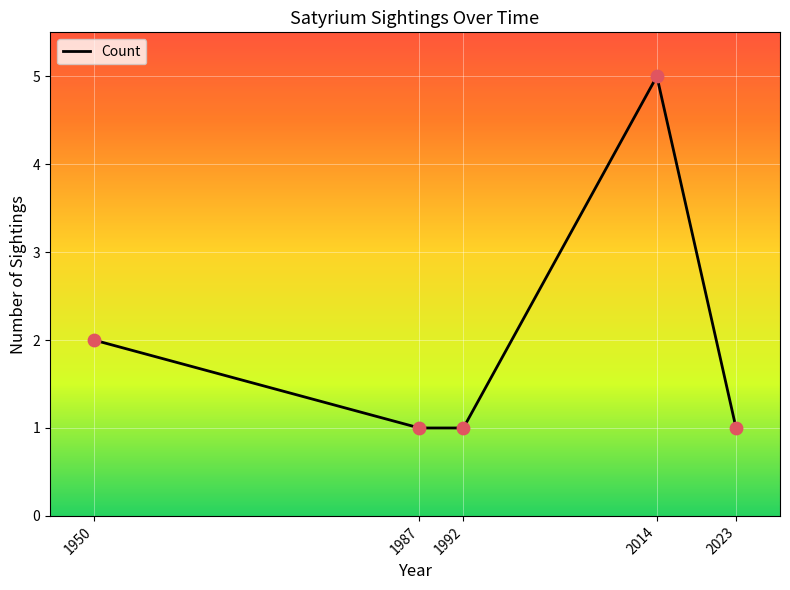

Between 2014 and 1950, which is larger?

2014